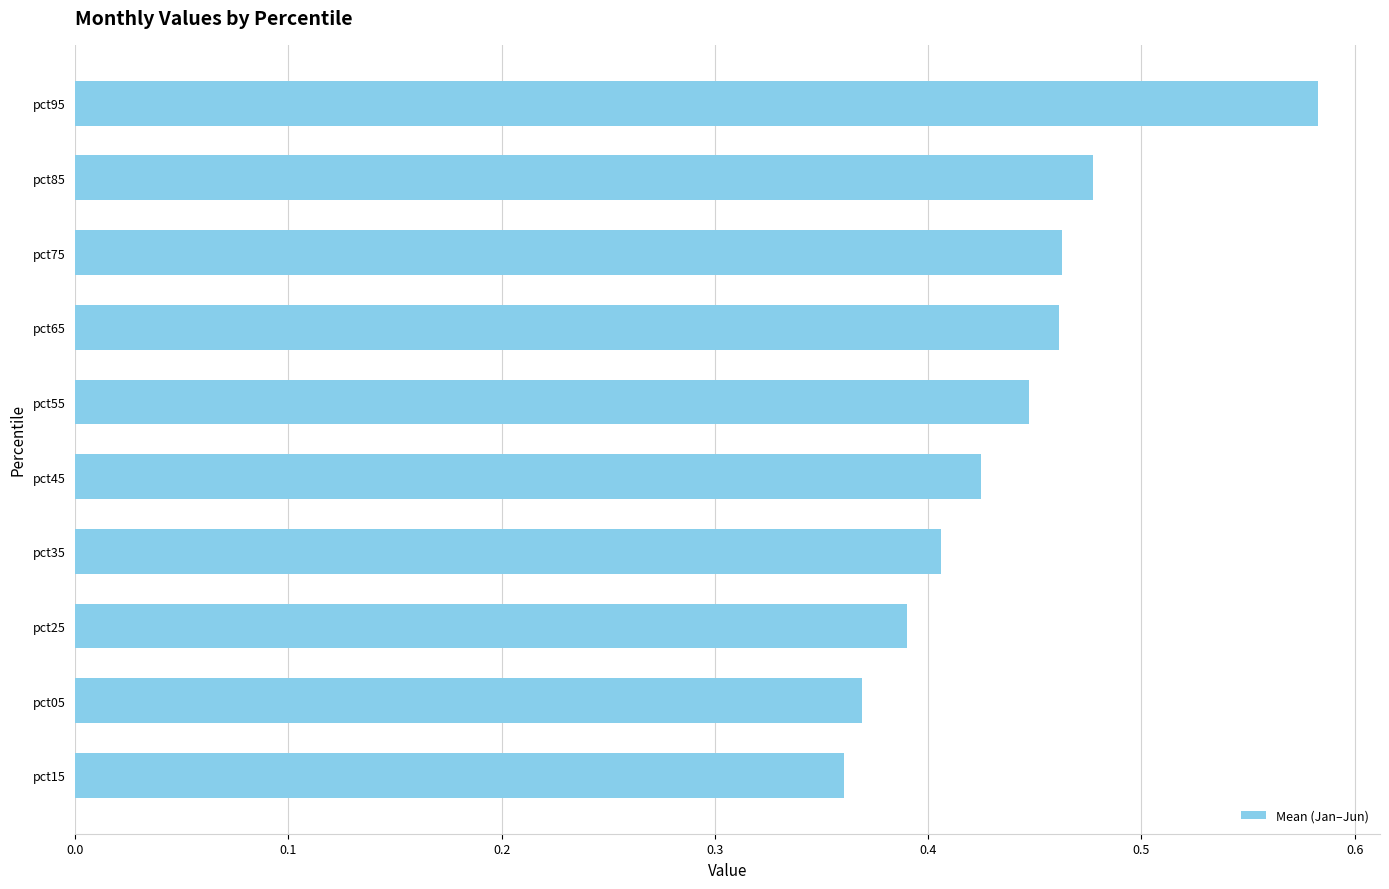

Count the values in the range 0 to 1.

10